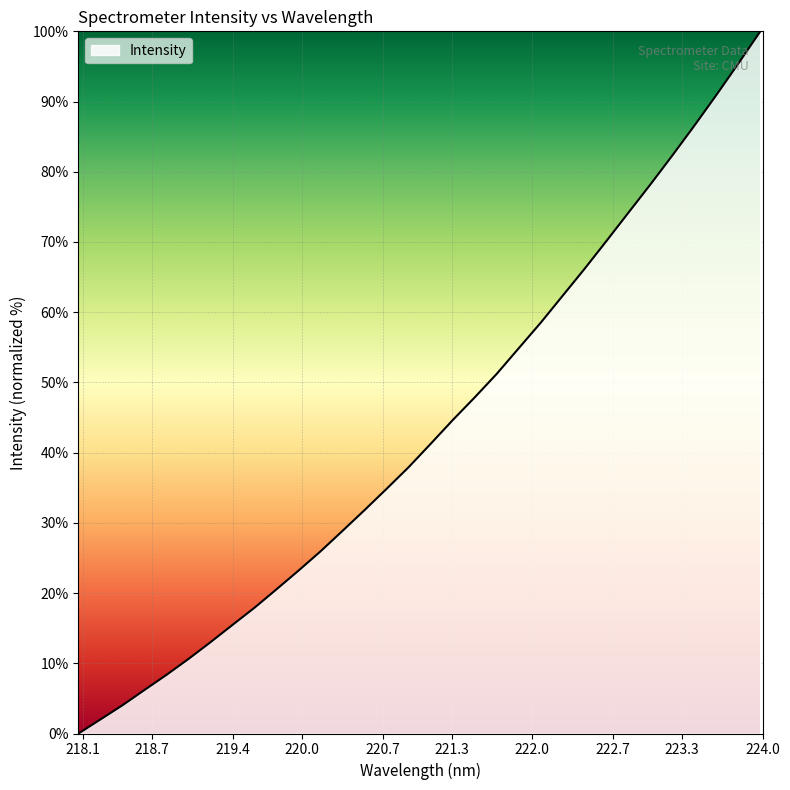

Count the number of data series in this chart.

1